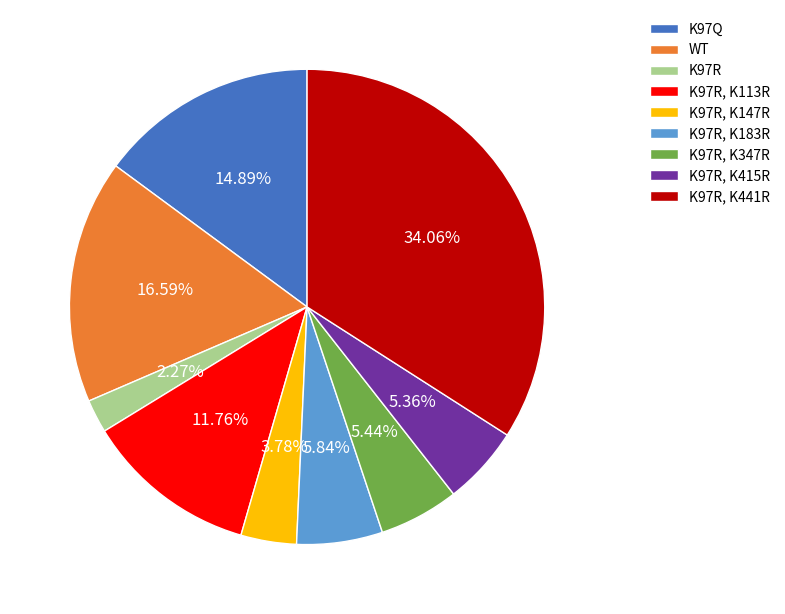

To the nearest percent, what is the difference between the K97R, K113R and K97R slice percentages?

9%